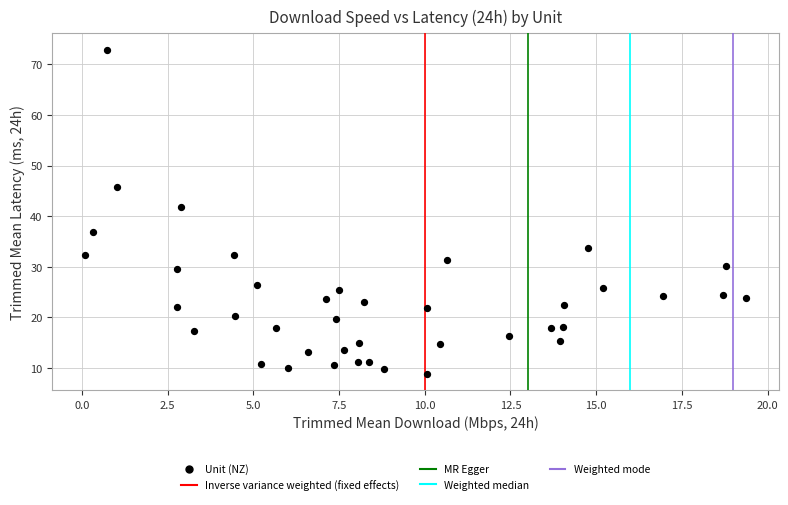

What is the range of Y values (max minus min)?

64.1